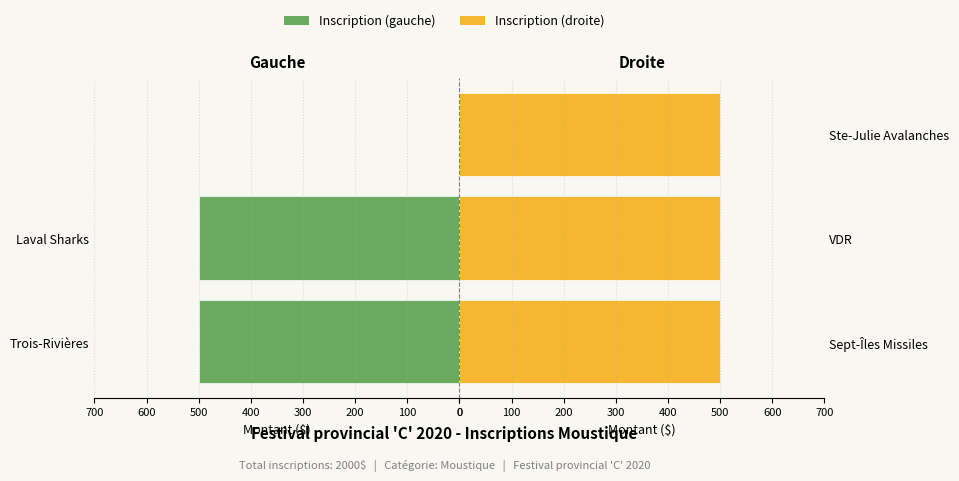

Between 0 and 200, which series saw the biggest shift?

Inscription (gauche)